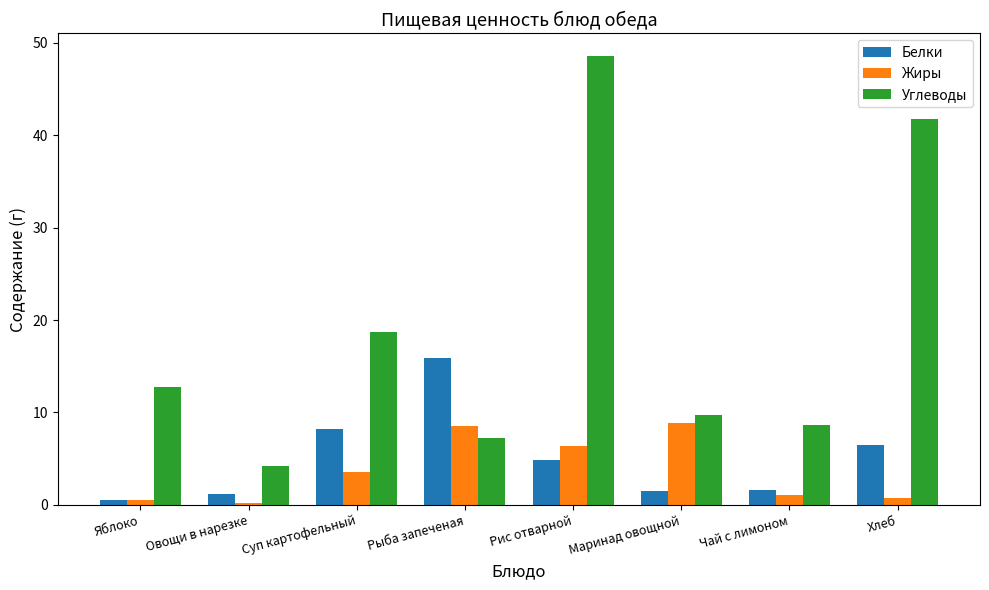

The value of Углеводы at Суп картофельный is 18.7. True or false?

True